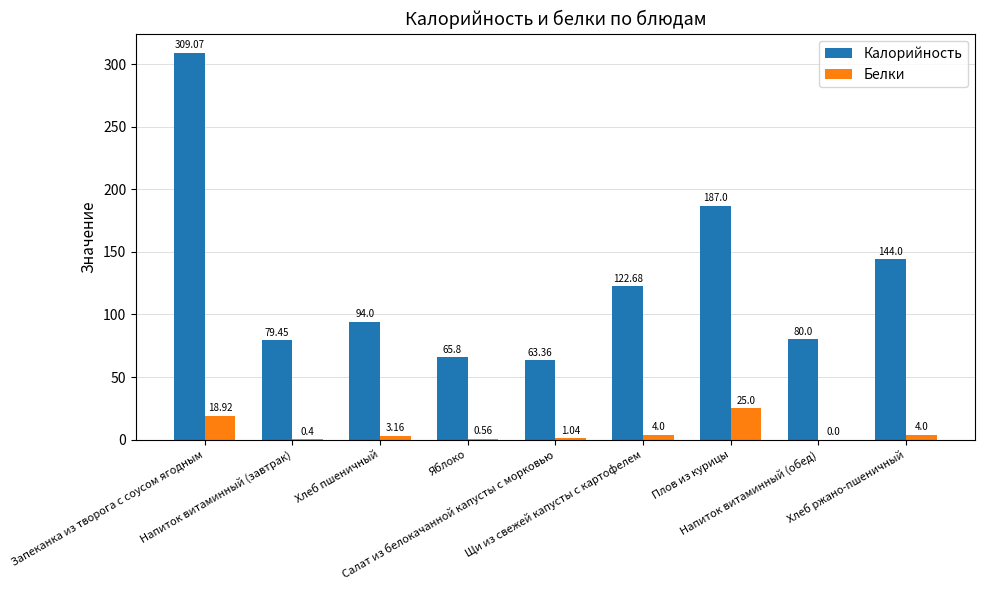

Which series has the largest total across all categories?

Калорийность